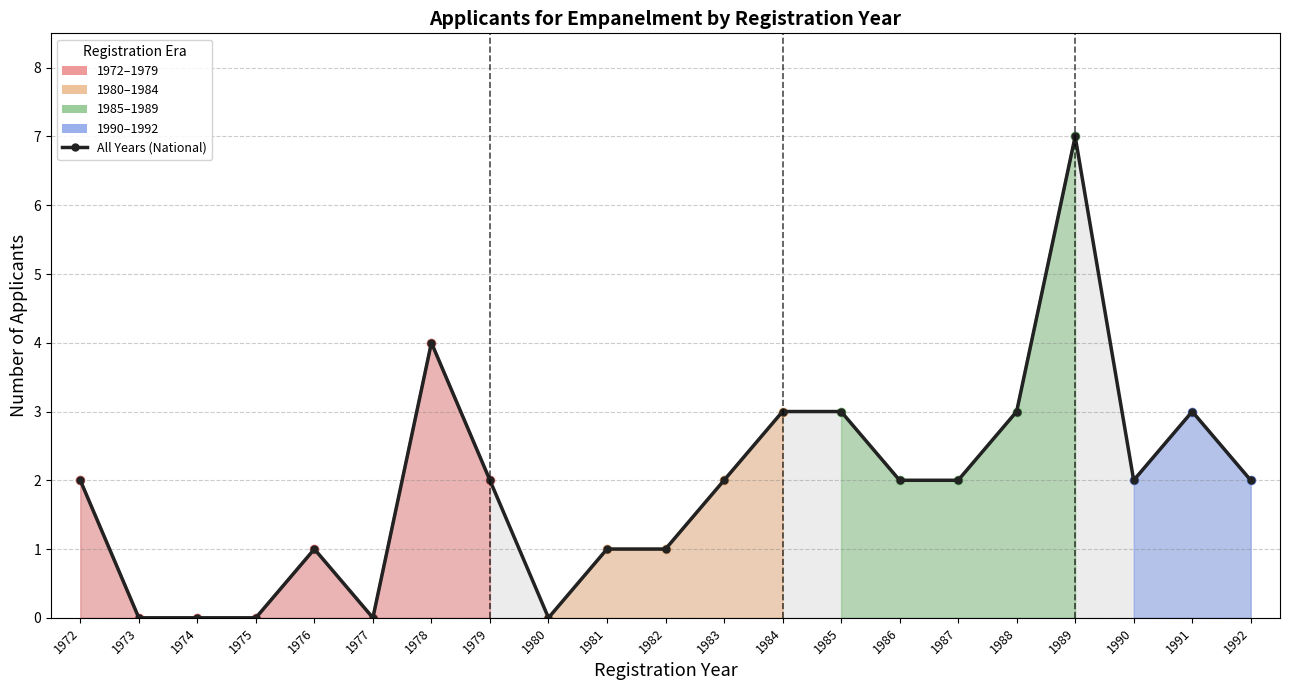

At which category does the data reach its first local valley?

1977